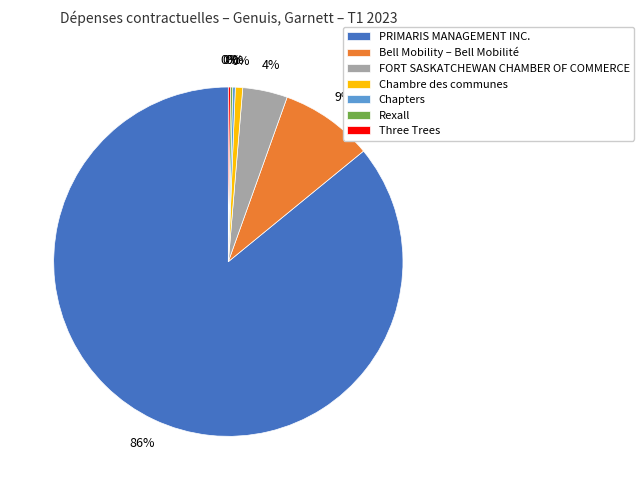

Count the number of slices in the pie.

7